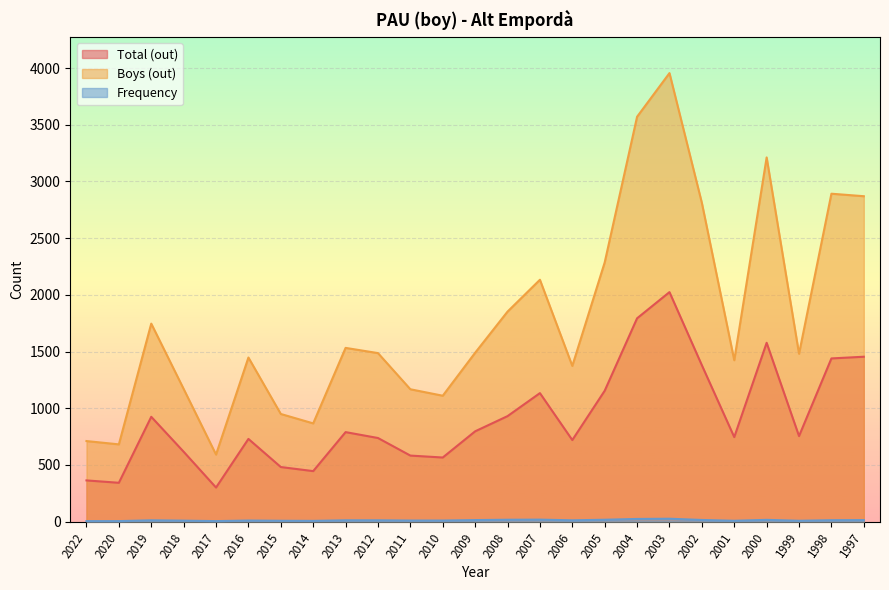

Rank the series by their maximum value, from highest to lowest.

Boys (out), Total (out), Frequency